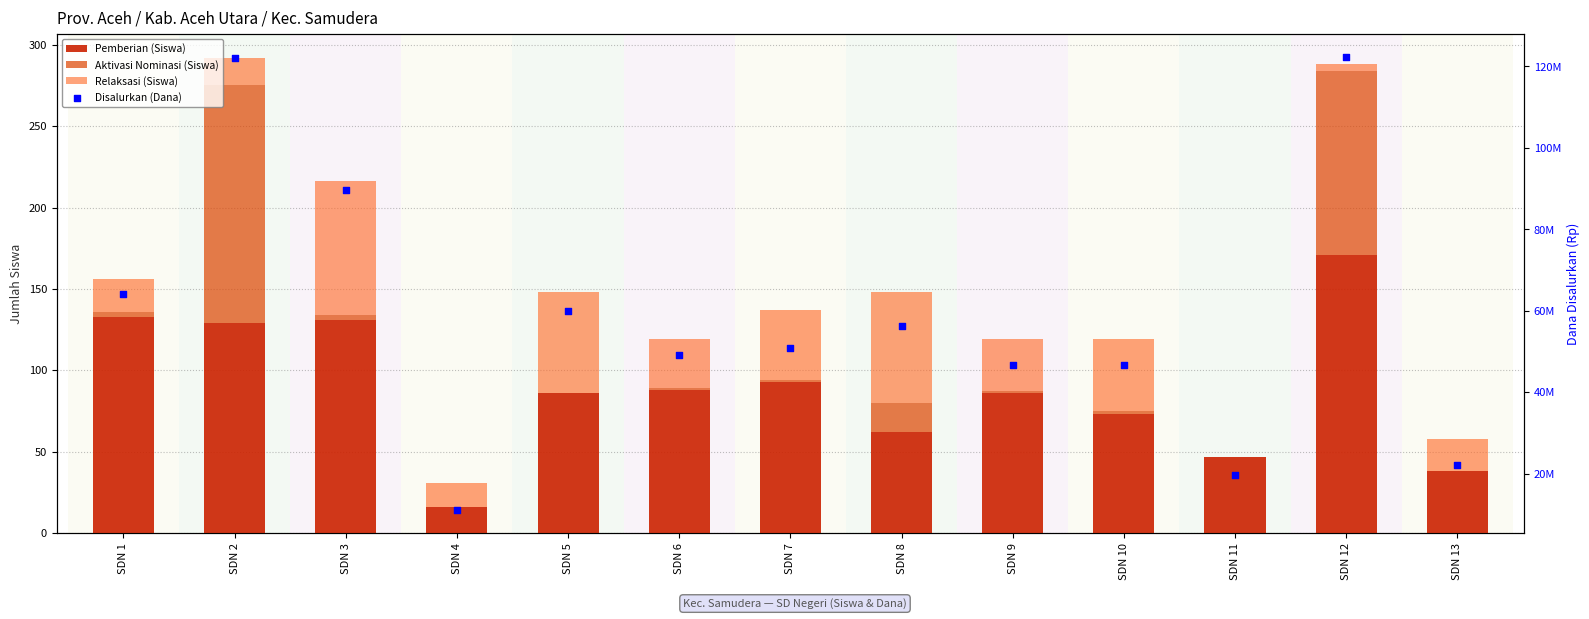

At how many categories does at least one series exceed 48985021?

8